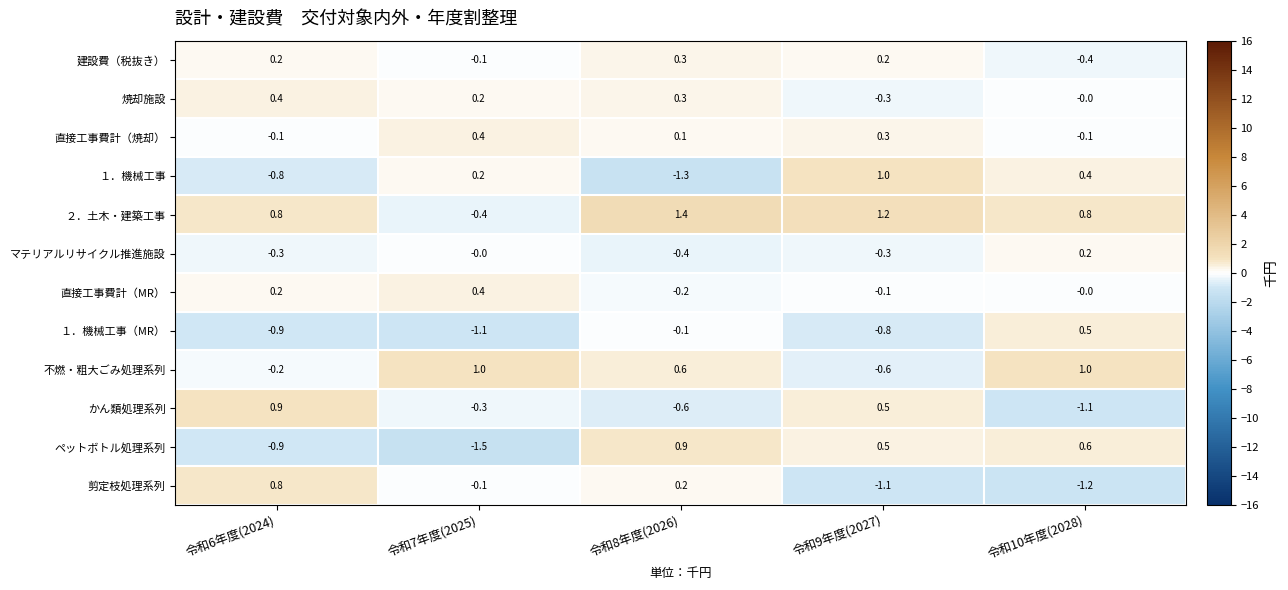

Which series changed the most between 令和8年度(2026) and 令和9年度(2027)?

１．機械工事